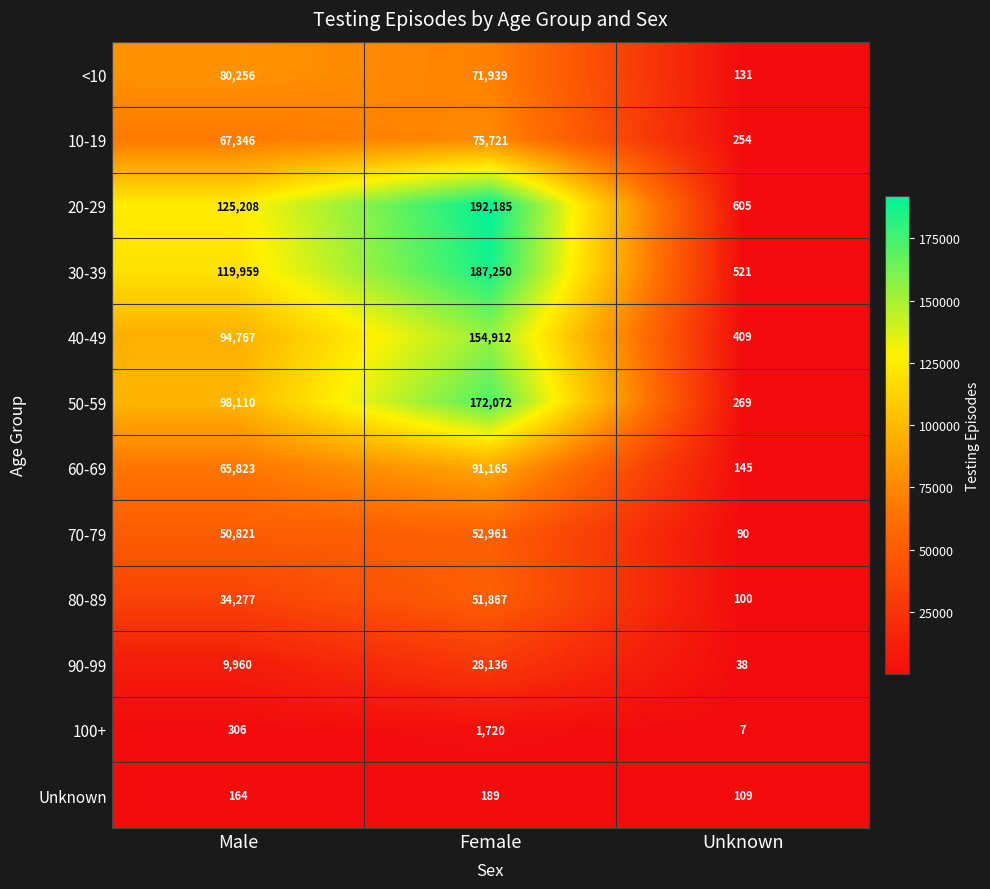

At which category is the sum across all series the highest?

Female